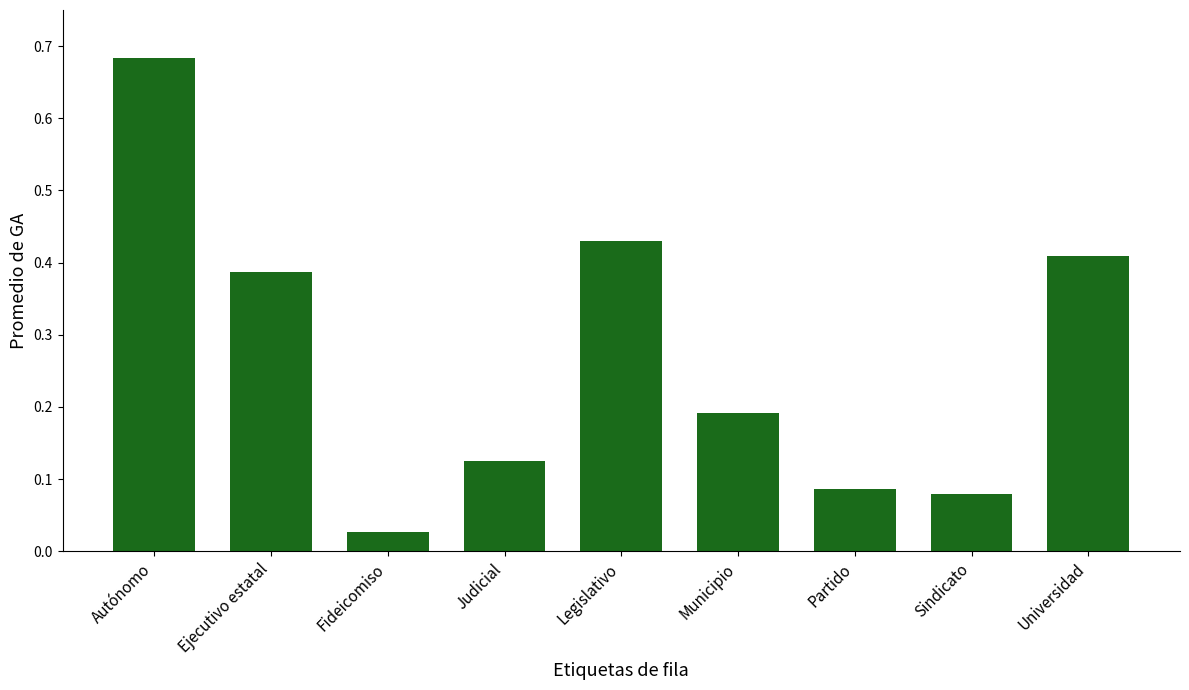

List the labels in order of value, smallest first.

Fideicomiso, Sindicato, Partido, Judicial, Municipio, Ejecutivo estatal, Universidad, Legislativo, Autónomo